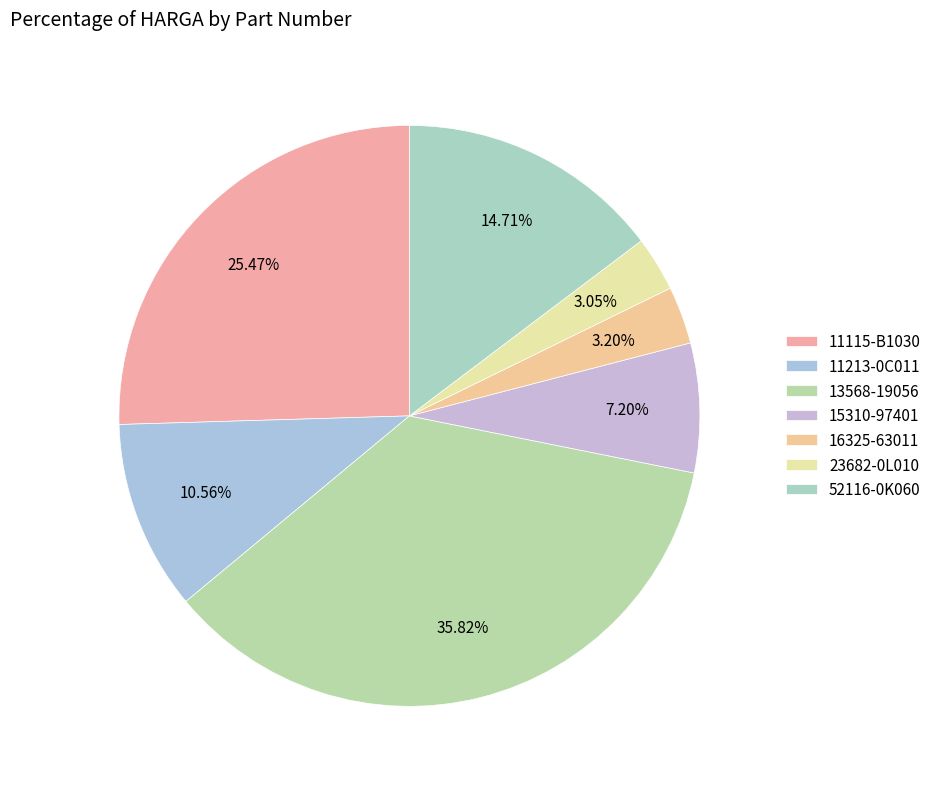

What percentage is NOT represented by 15310-97401?

92.8%